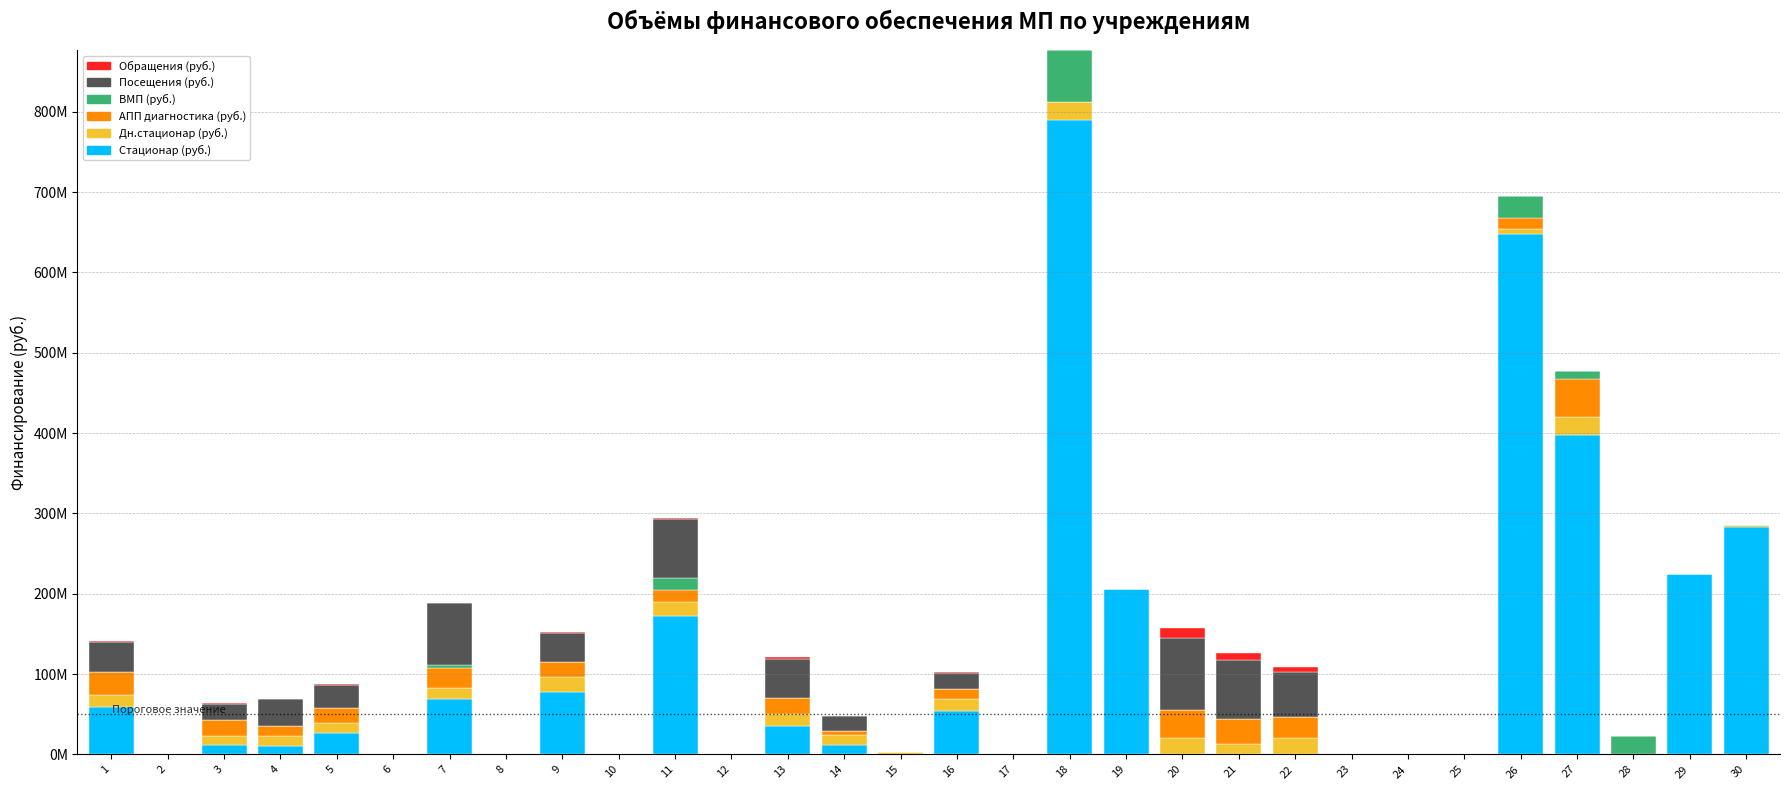

What is the sum of the Дн.стационар (руб.) values at 13 and 6?

14479378.5